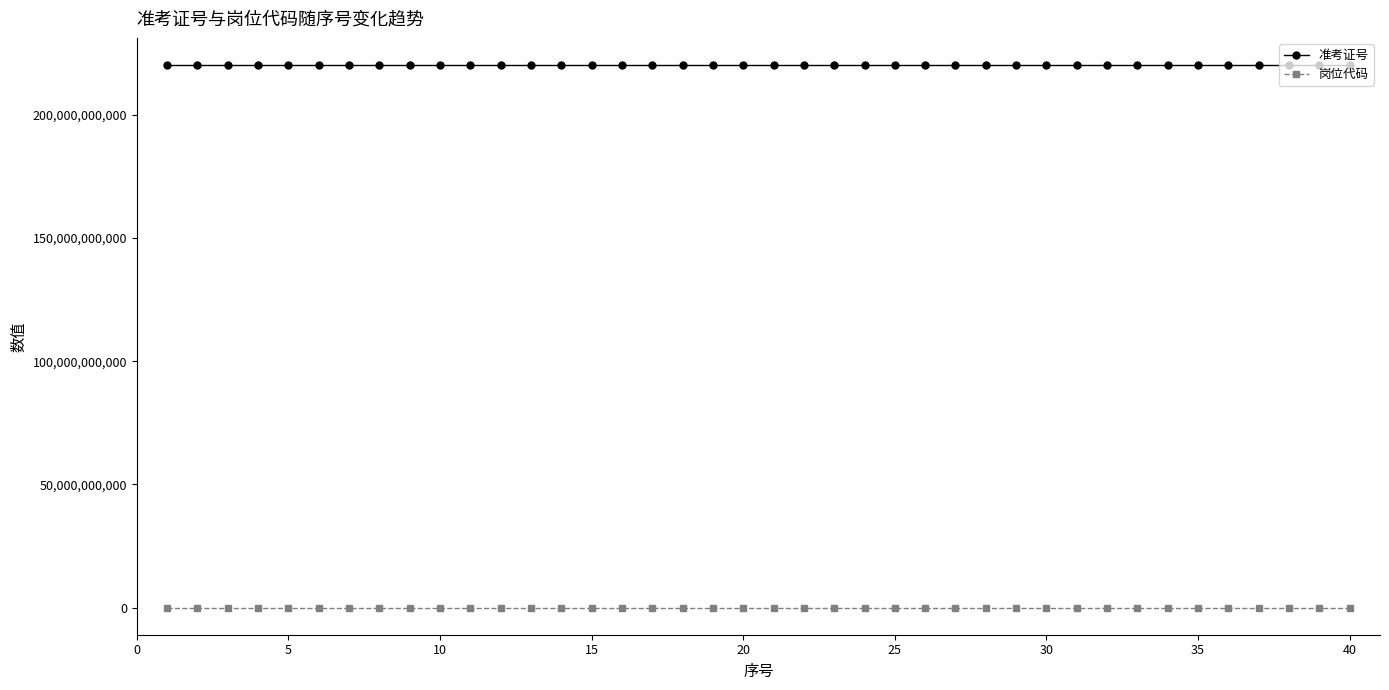

True or false: 准考证号 and 岗位代码 intersect in this chart.

False